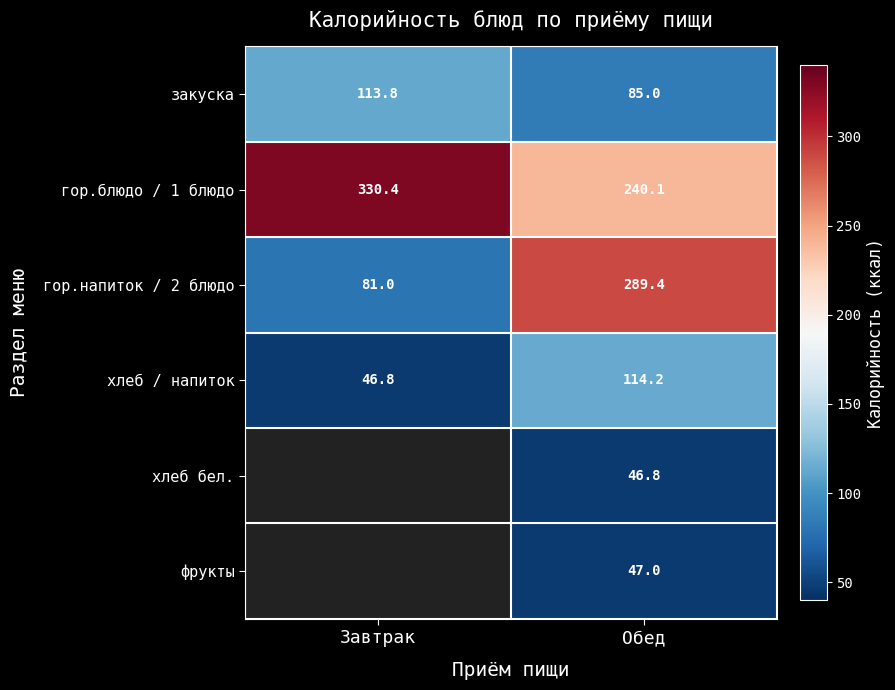

At which label does гор.блюдо / 1 блюдо reach its peak?

Завтрак